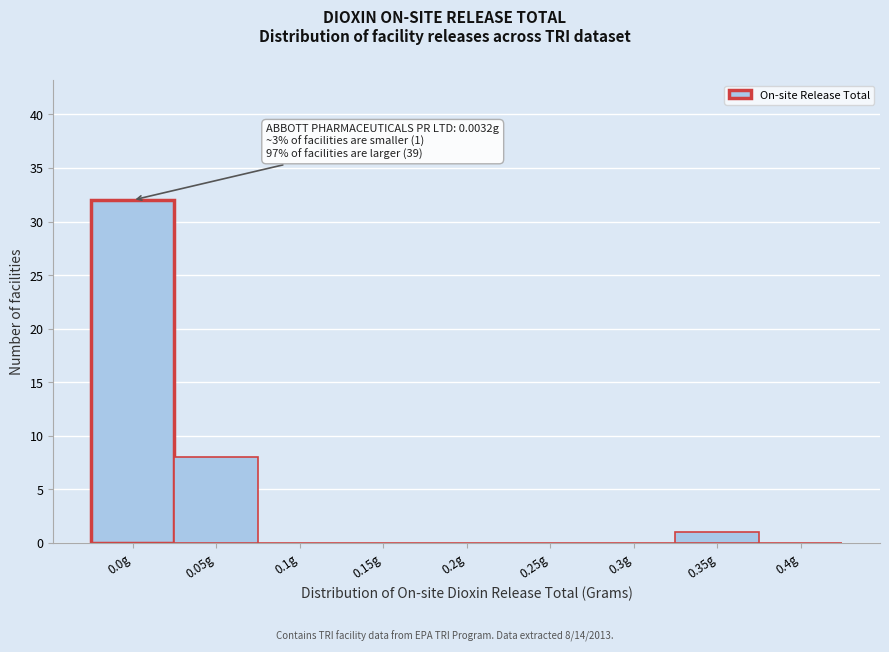

Reading left to right, extract all data points from this chart.

0.0g=32	0.05g=8	0.1g=0	0.15g=0	0.2g=0	0.25g=0	0.3g=0	0.35g=1	0.4g=0